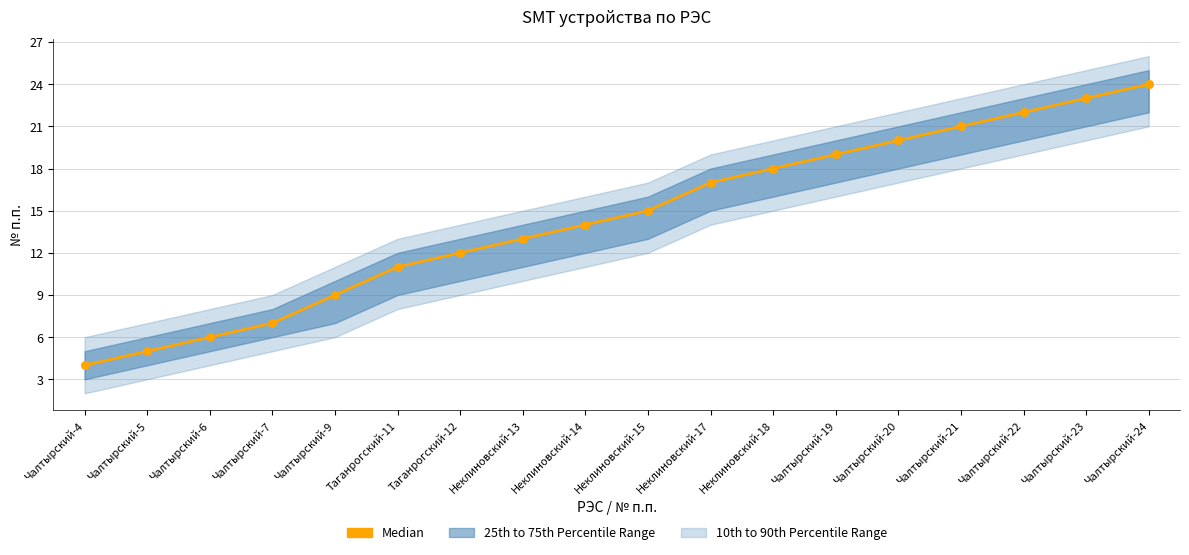

What is the change in value from Неклиновский-15 to Чалтырский-20?

+5